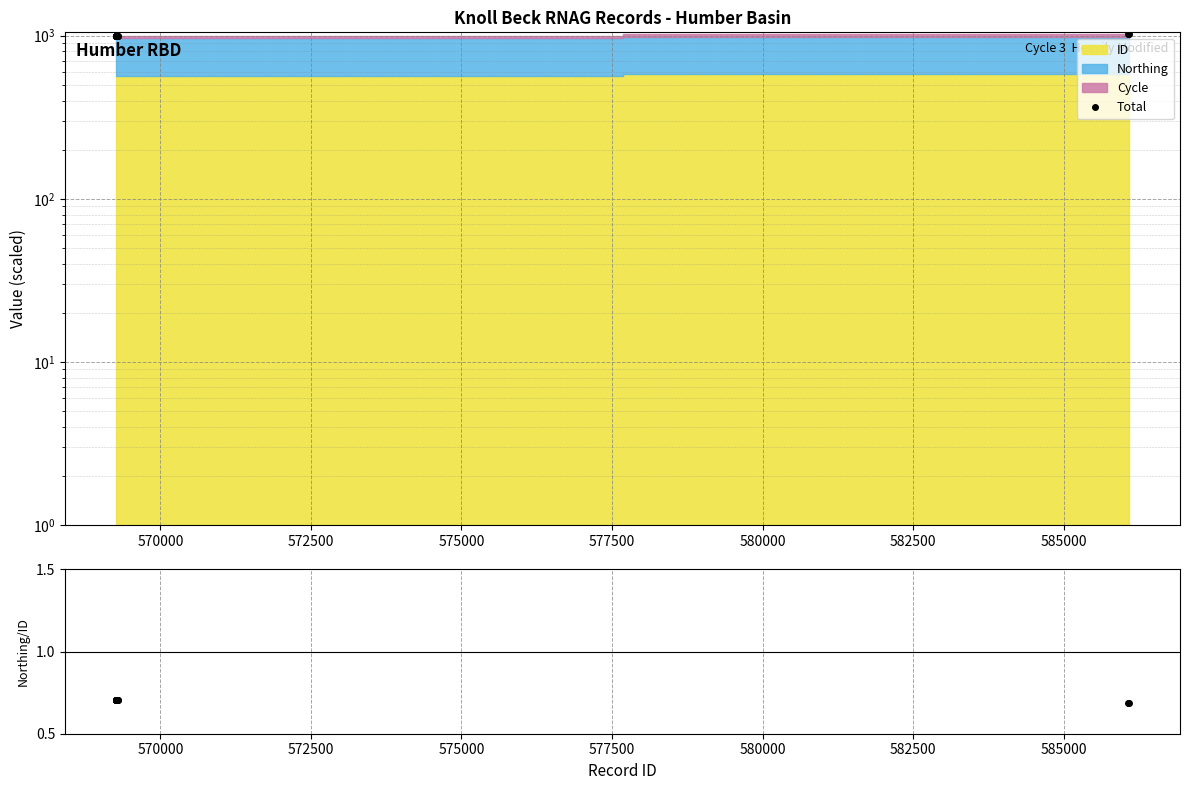

What is the sum of all values?

14046.6